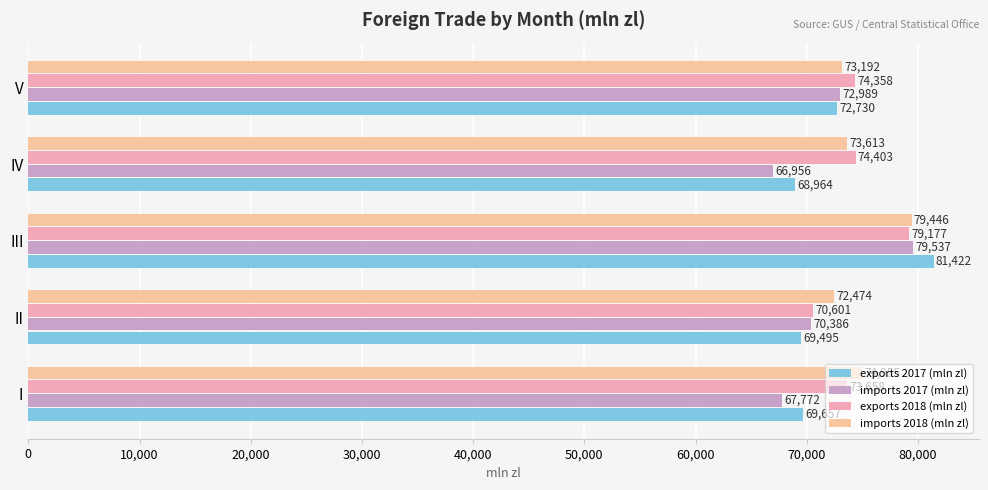

Count the number of categories in the chart.

5